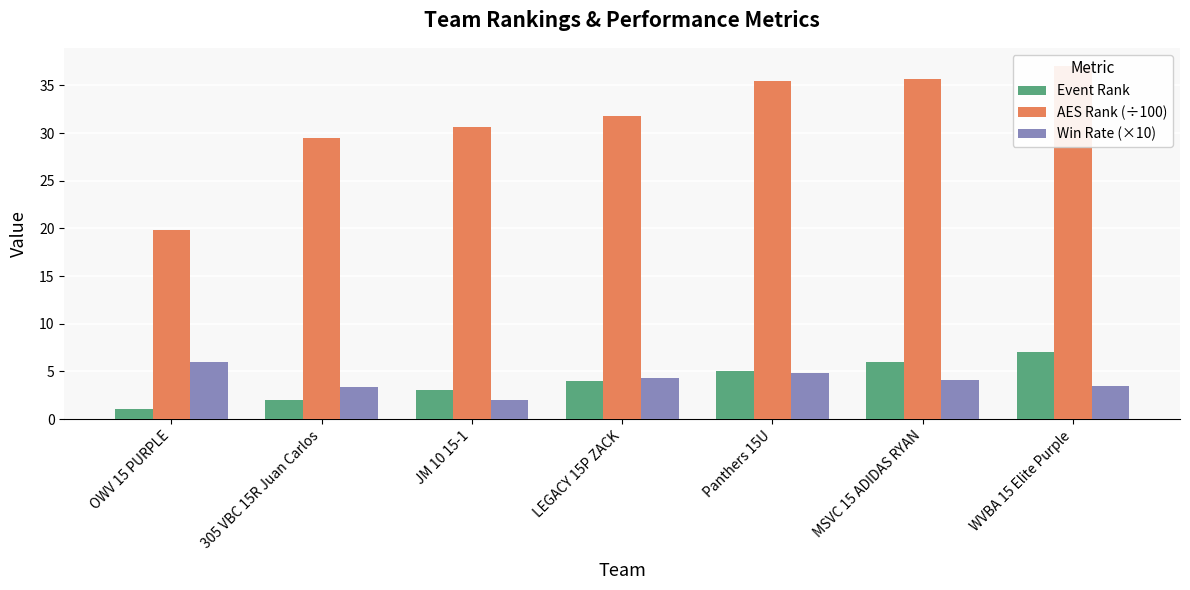

At which label does AES Rank (÷100) first exceed 31?

LEGACY 15P ZACK